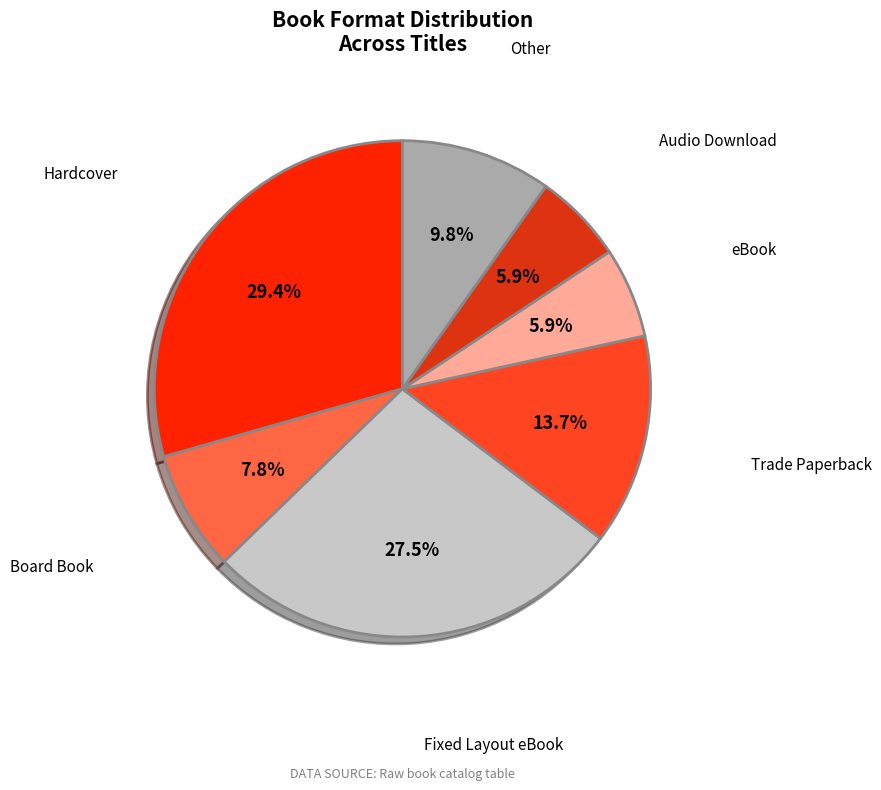

To the nearest percent, what is the difference between the Trade Paperback and Hardcover slice percentages?

16%